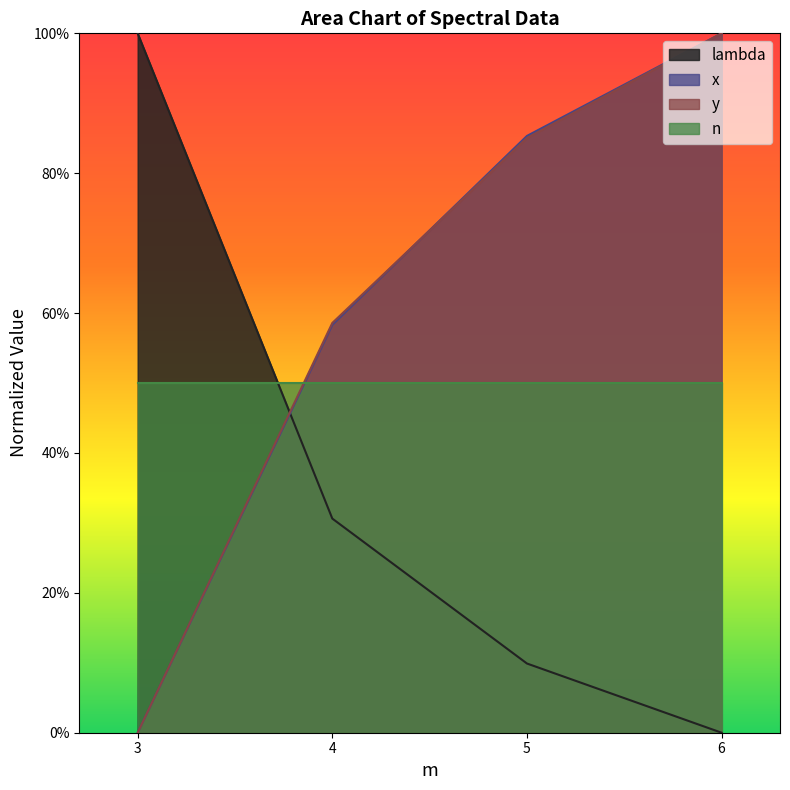

What is the difference between the maximum and second lowest values in the lambda series?

0.9